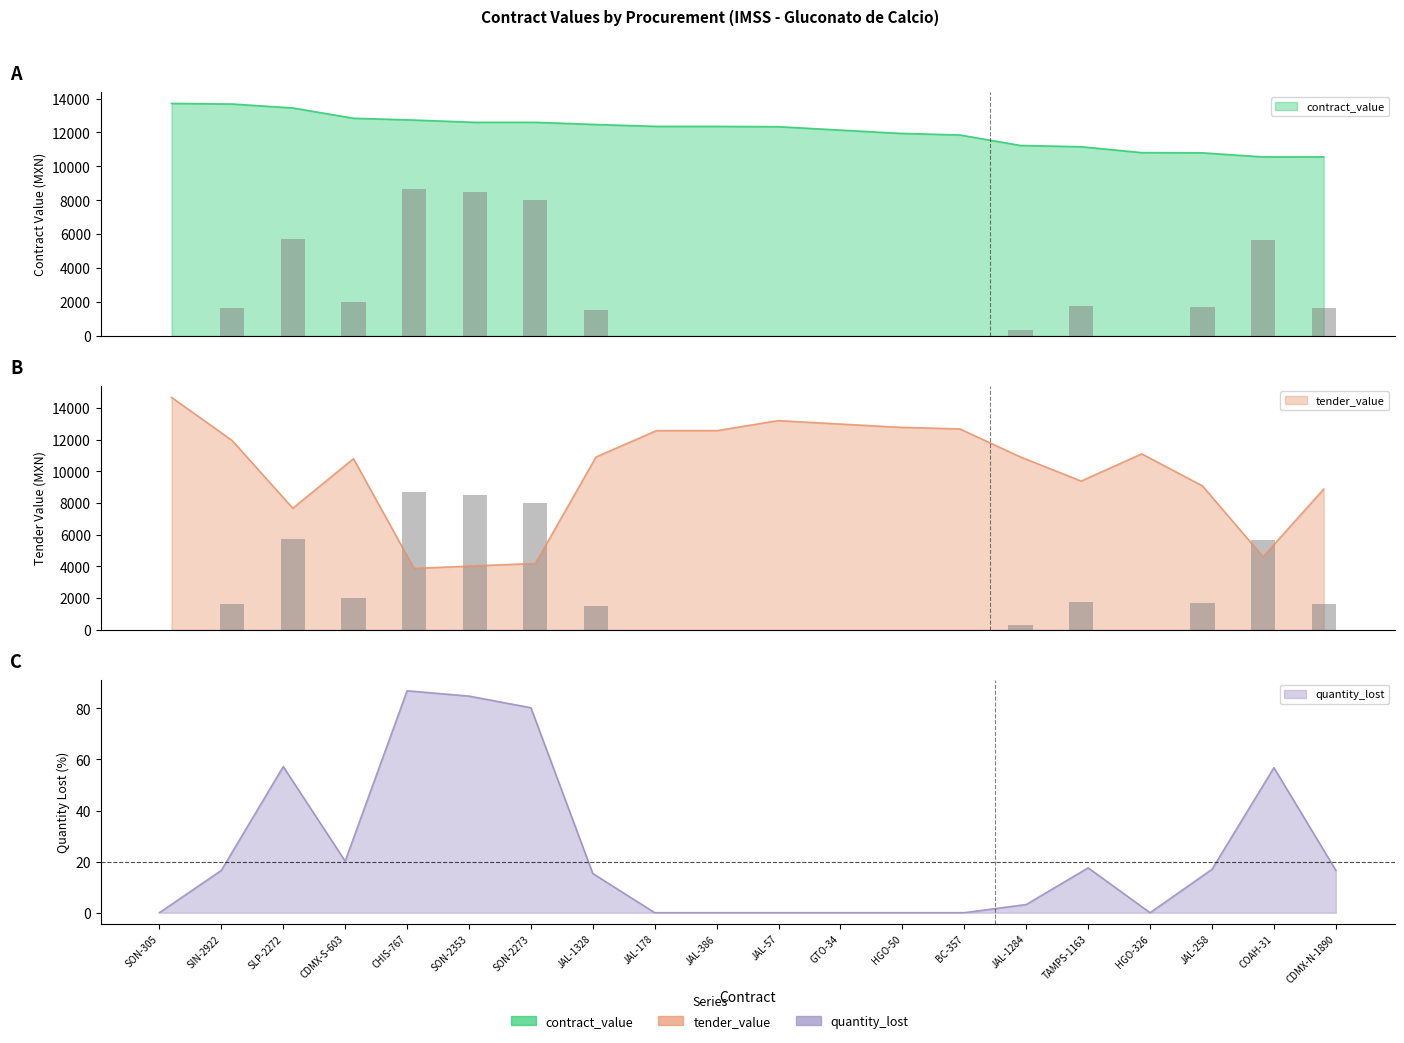

List the series in order of their overall mean, lowest first.

quantity_lost, tender_value, contract_value